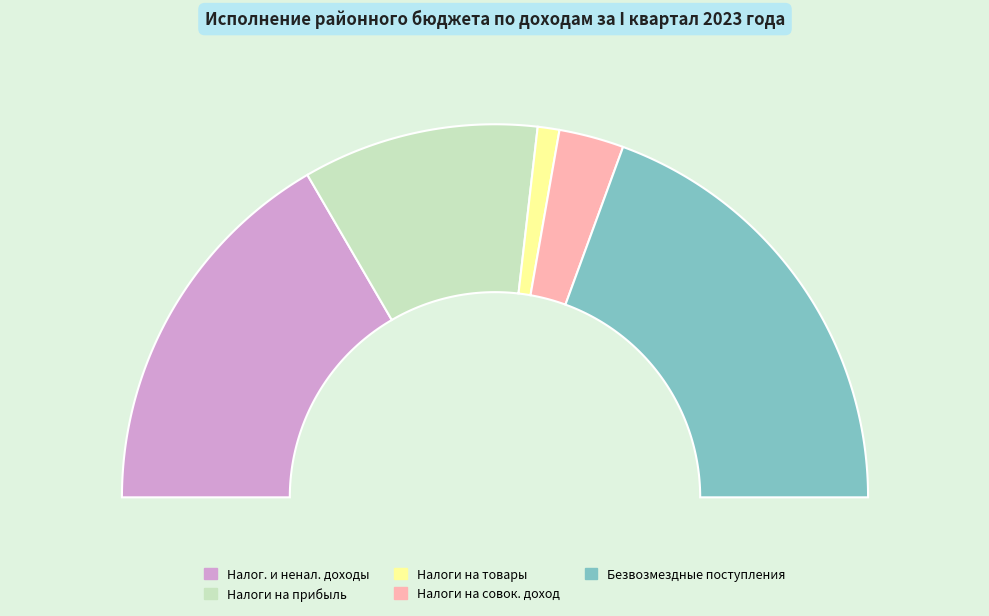

Rank the categories by value from lowest to highest.

НАЛОГИ НА ТОВАРЫ (РАБОТЫ, УСЛУГИ), НАЛОГИ НА СОВОКУПНЫЙ ДОХОД, НАЛОГИ НА ПРИБЫЛЬ, ДОХОДЫ, НАЛОГОВЫЕ И НЕНАЛОГОВЫЕ ДОХОДЫ, БЕЗВОЗМЕЗДНЫЕ ПОСТУПЛЕНИЯ